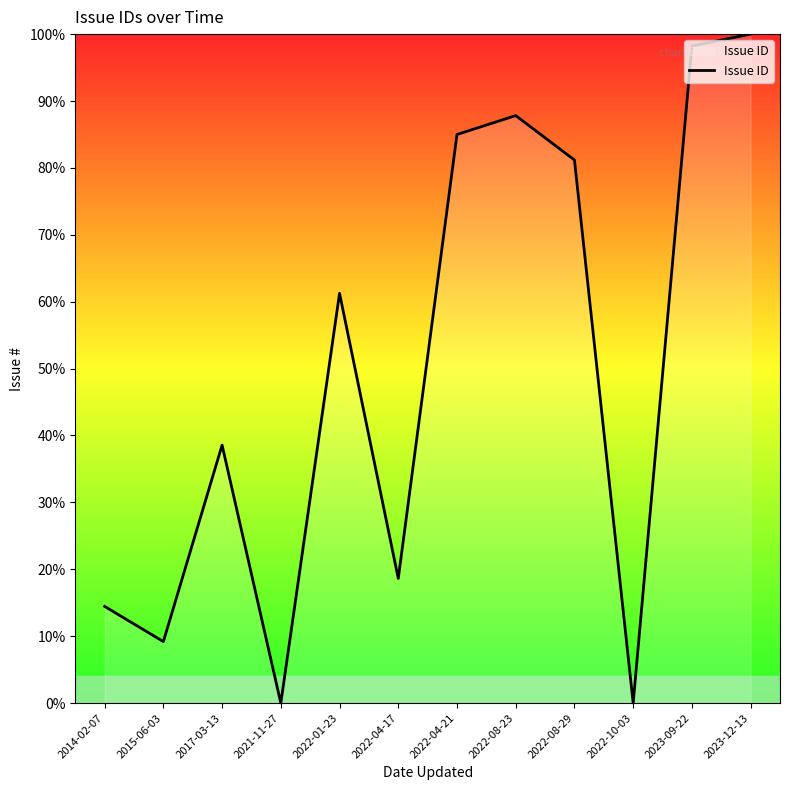

Between 2022-04-17 and 2015-06-03, which is larger?

2022-04-17